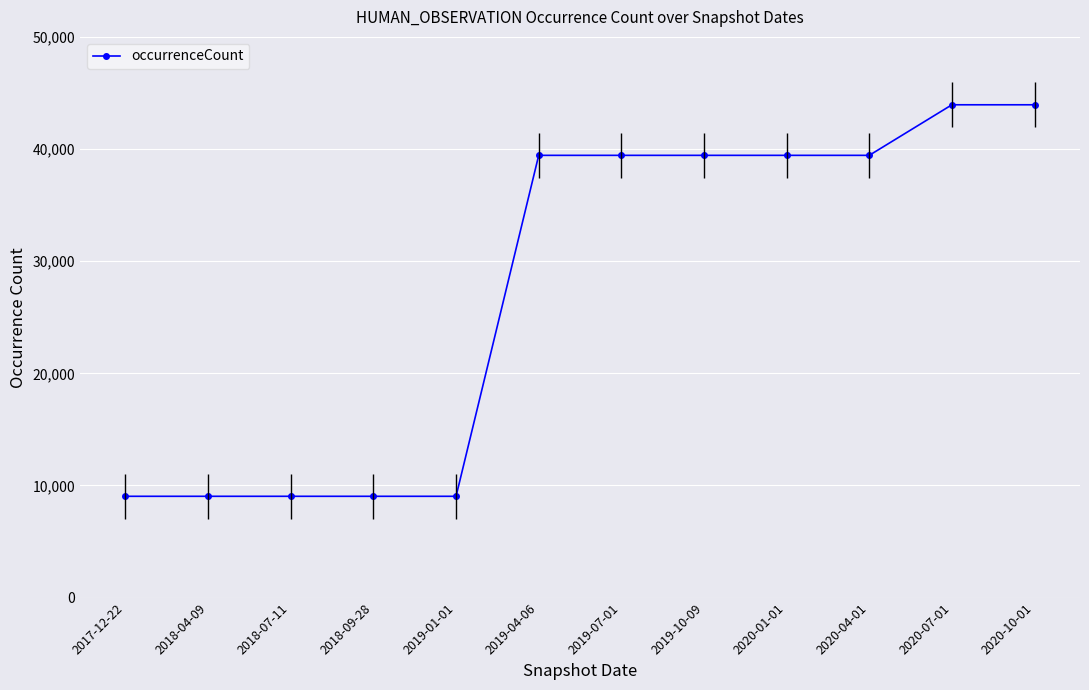

What is the value of the 5th point from the left?

9034